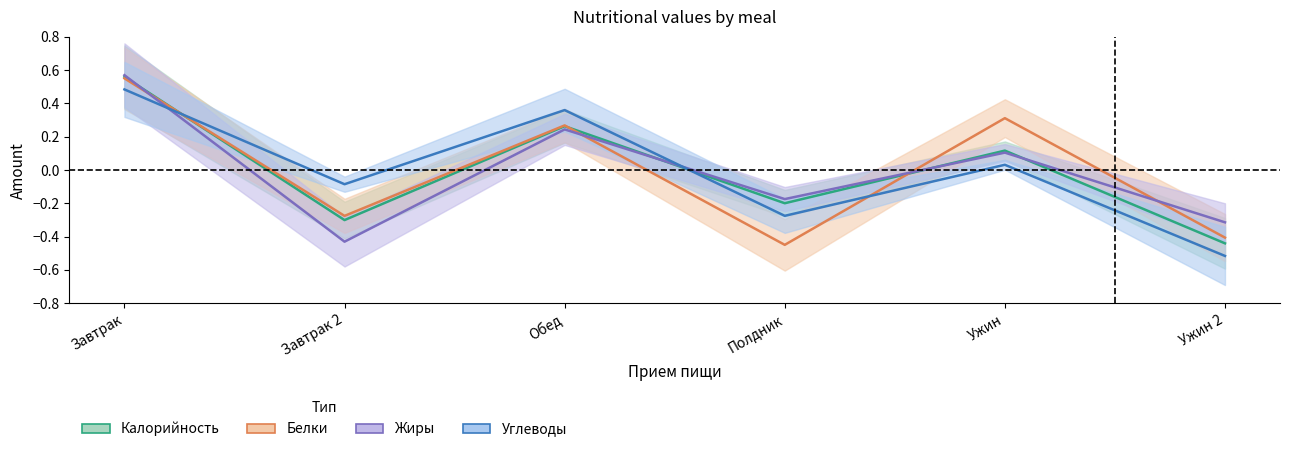

How many values in Углеводы are below zero?

3